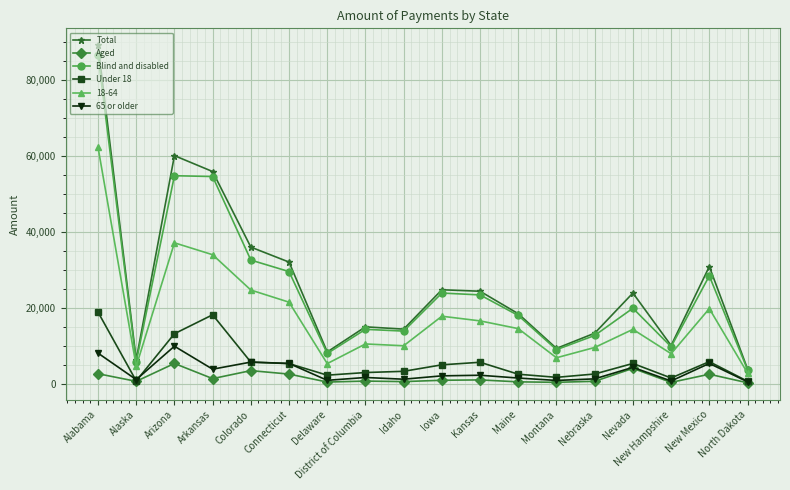

What is the difference between the highest and lowest values at Arizona?

54804